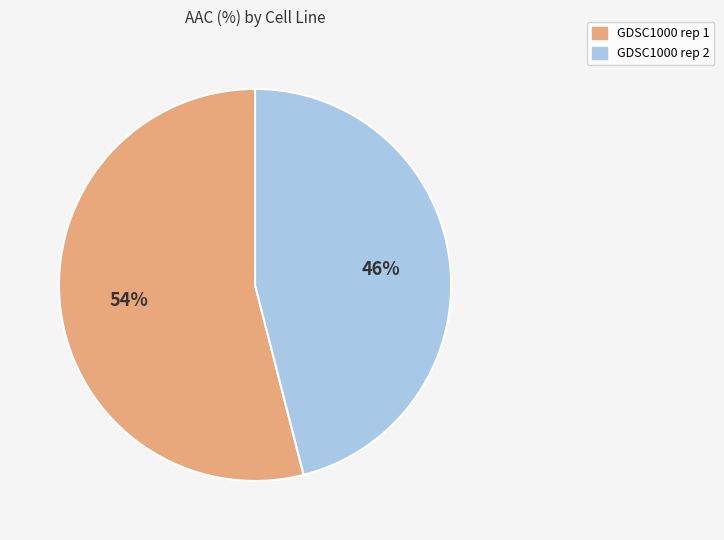

Which category has the smallest portion of the pie?

GDSC1000 rep 2